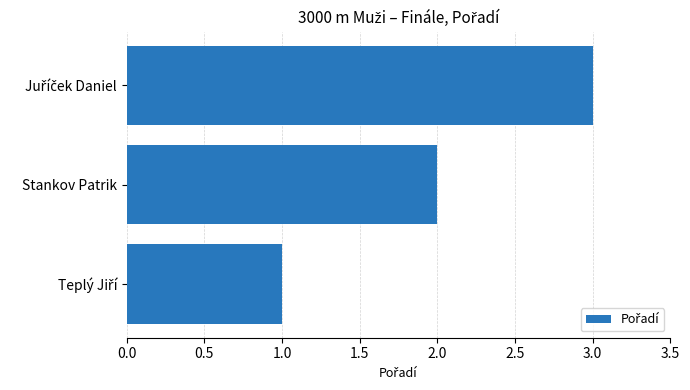

The chart shows a value of 2 at Stankov Patrik. True or false?

True